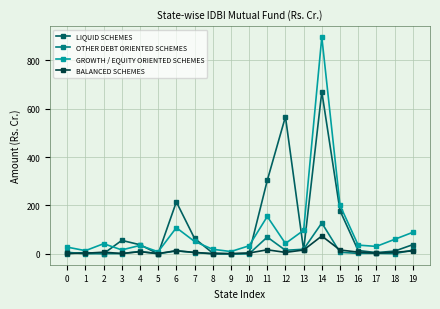

Is the value of GROWTH / EQUITY ORIENTED SCHEMES at 1 greater than the value of BALANCED SCHEMES at 14?

No